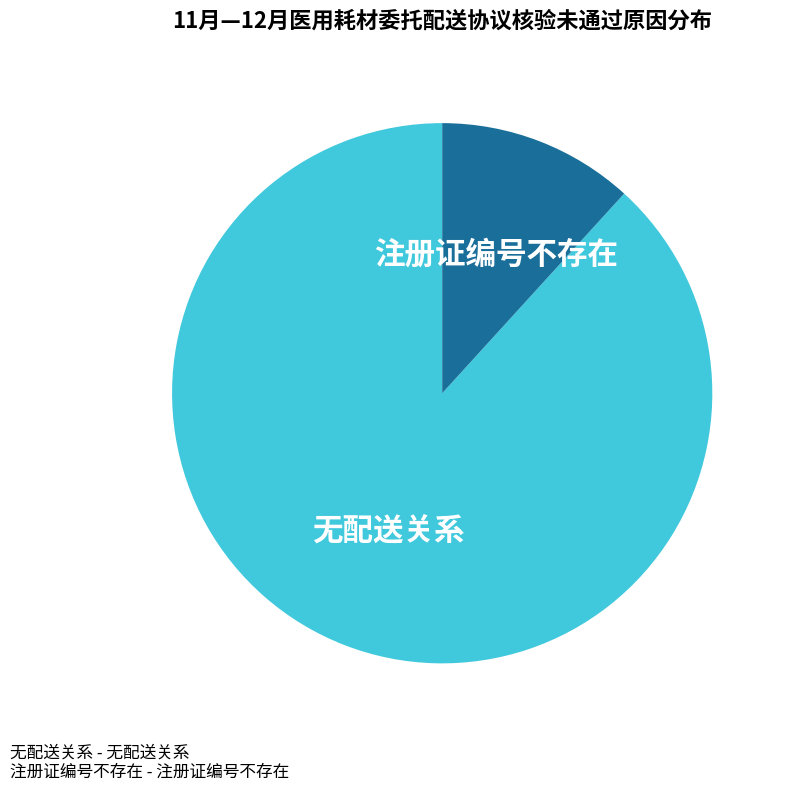

Approximately how many times larger is the value at 无配送关系 compared to 注册证编号不存在?

7.5